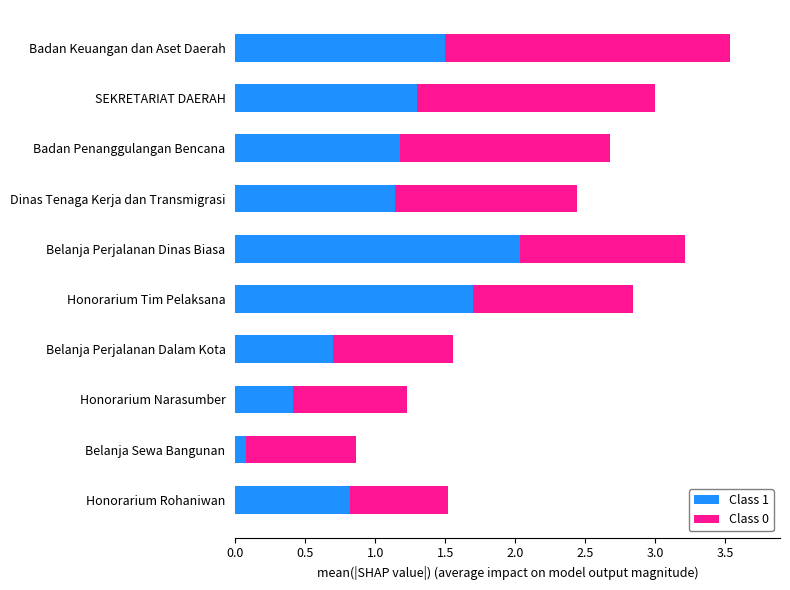

At which label does Class 1 reach its peak?

Belanja Perjalanan Dinas Biasa